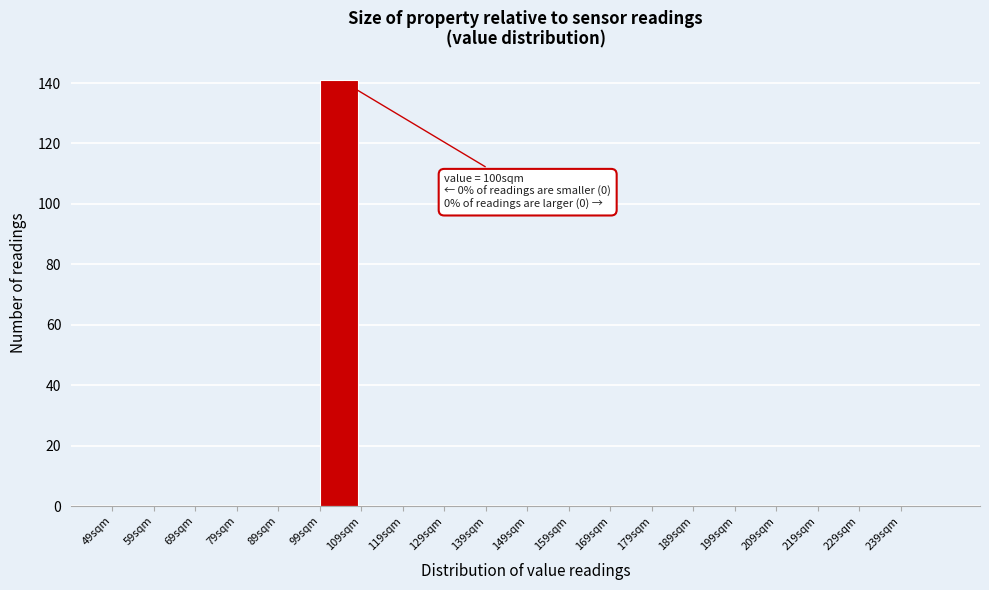

Which range on the x-axis has the tallest bar?

99 to 109